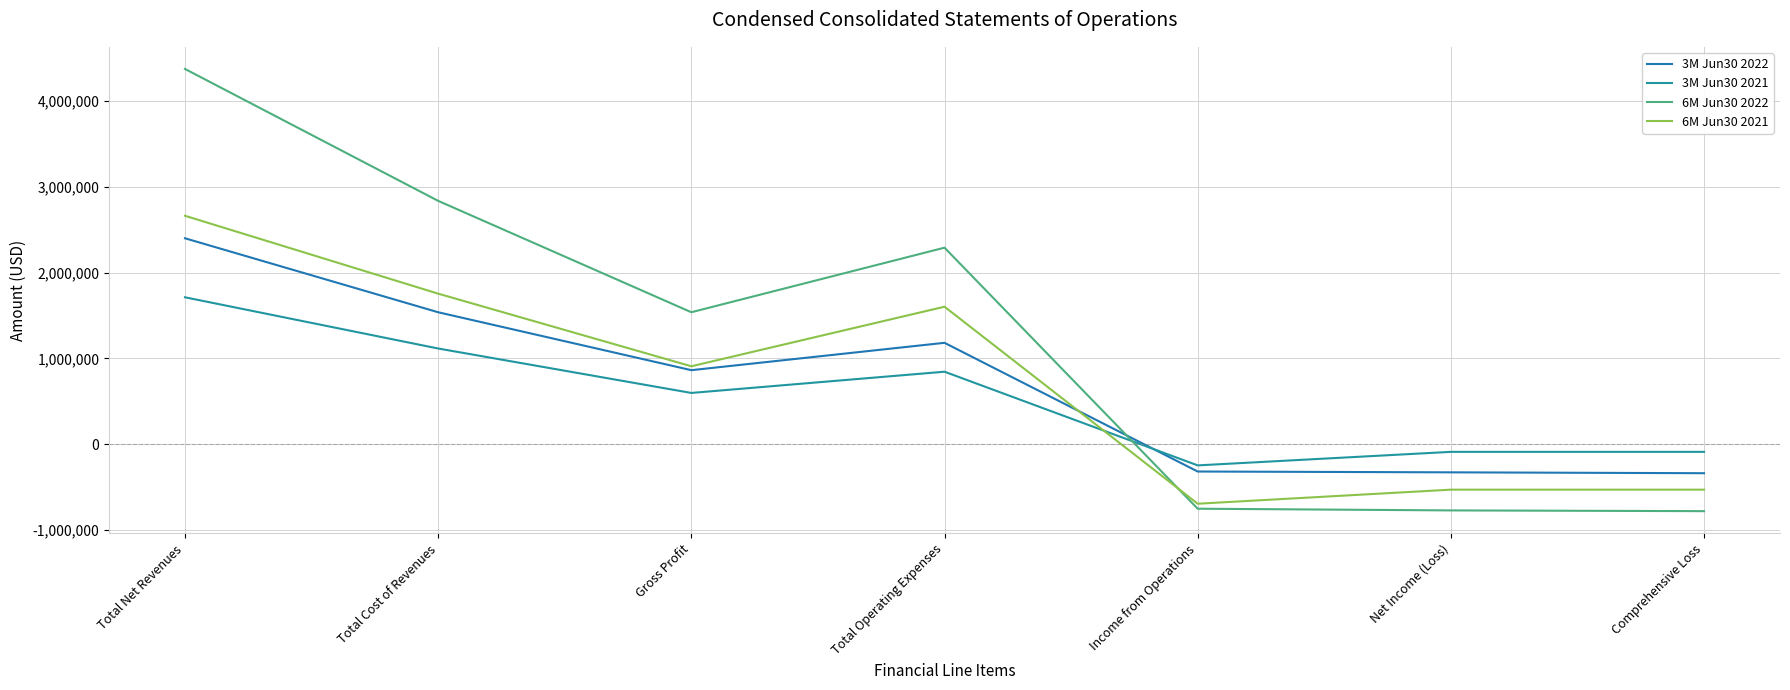

Between Total Net Revenues and Gross Profit, which series saw the biggest shift?

6M Jun30 2022